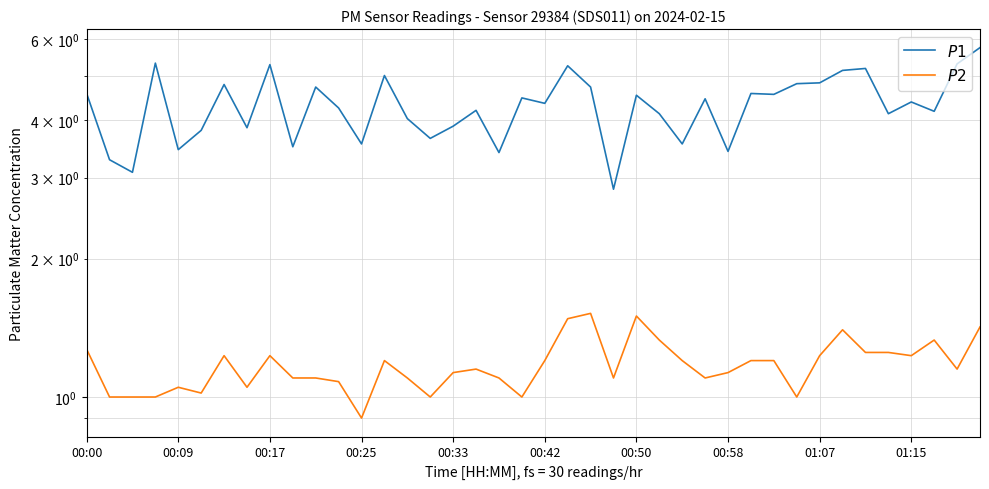

Is this an area chart (filled region under the line)?

No